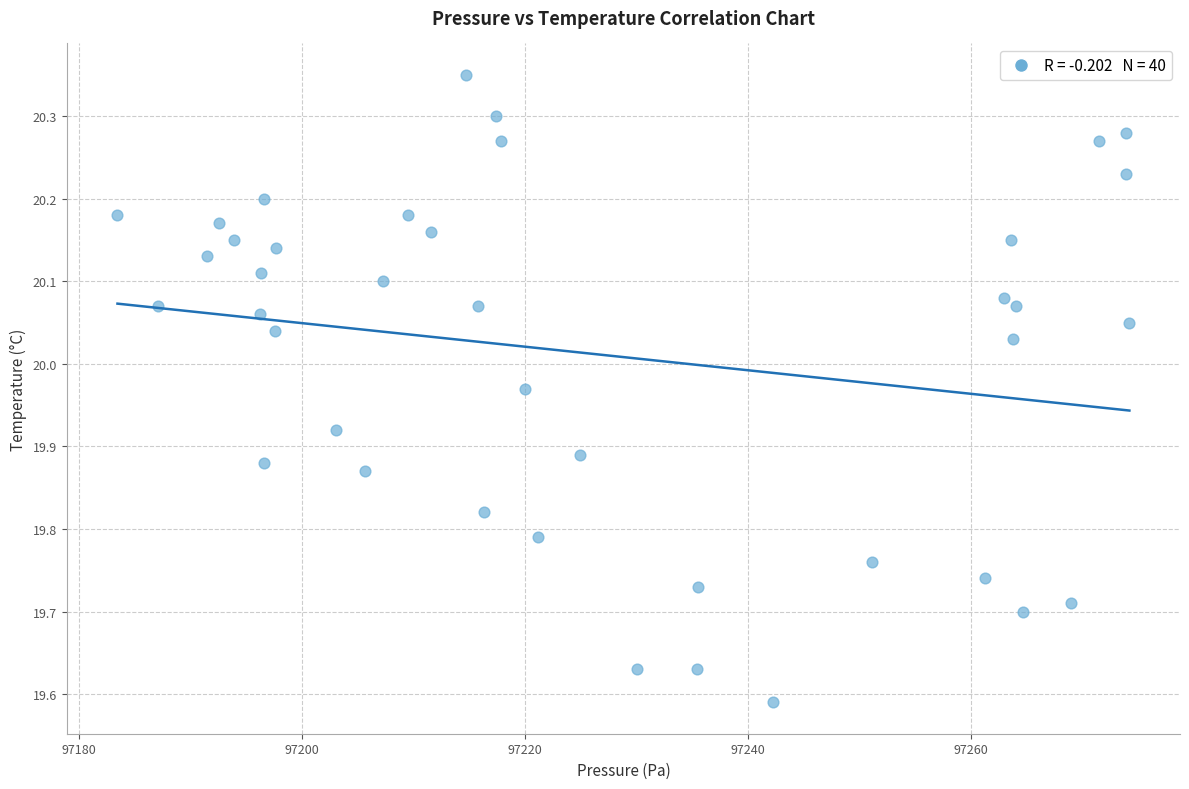

What is the range of X values (max minus min)?

90.8